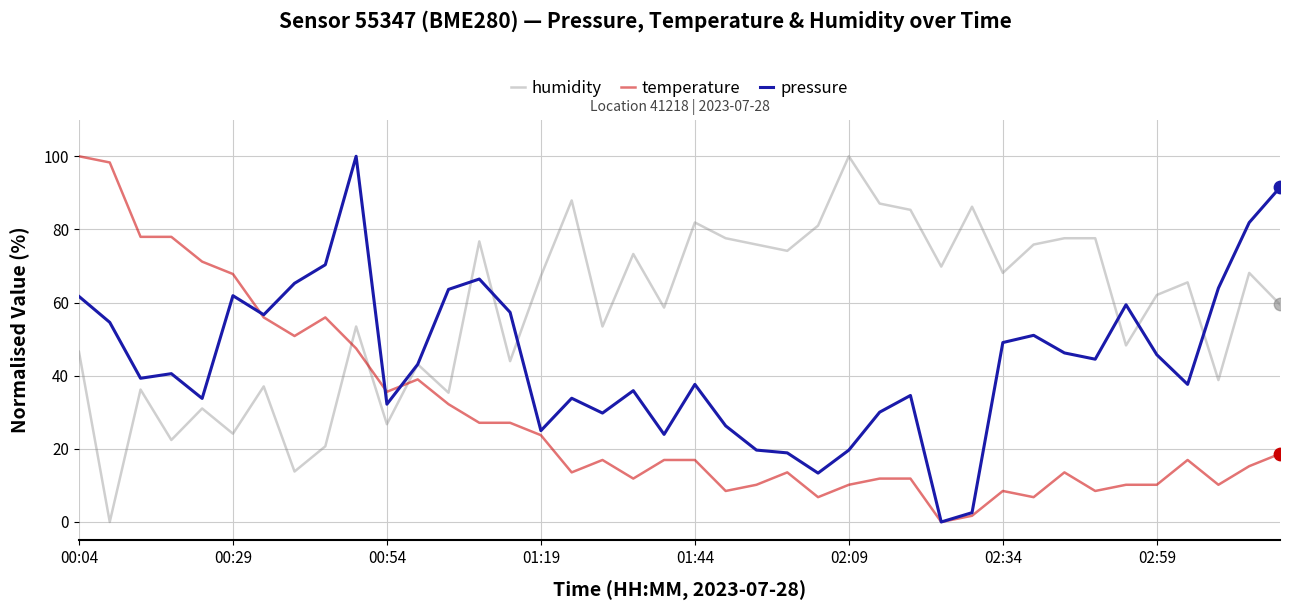

Which series has the largest total across all categories?

humidity